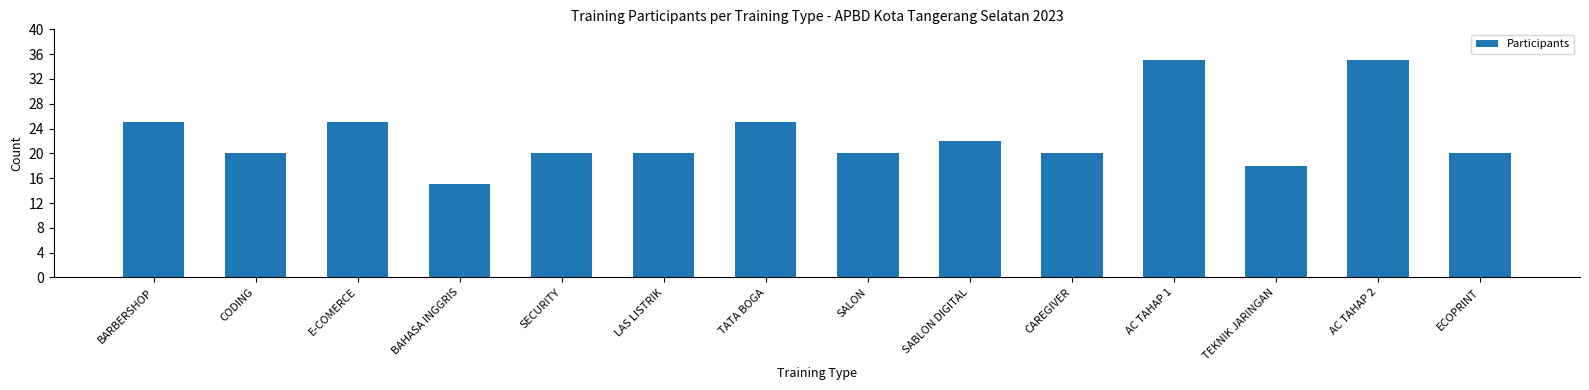

Reading left to right, list all the values displayed in this chart.

25	20	25	15	20	20	25	20	22	20	35	18	35	20